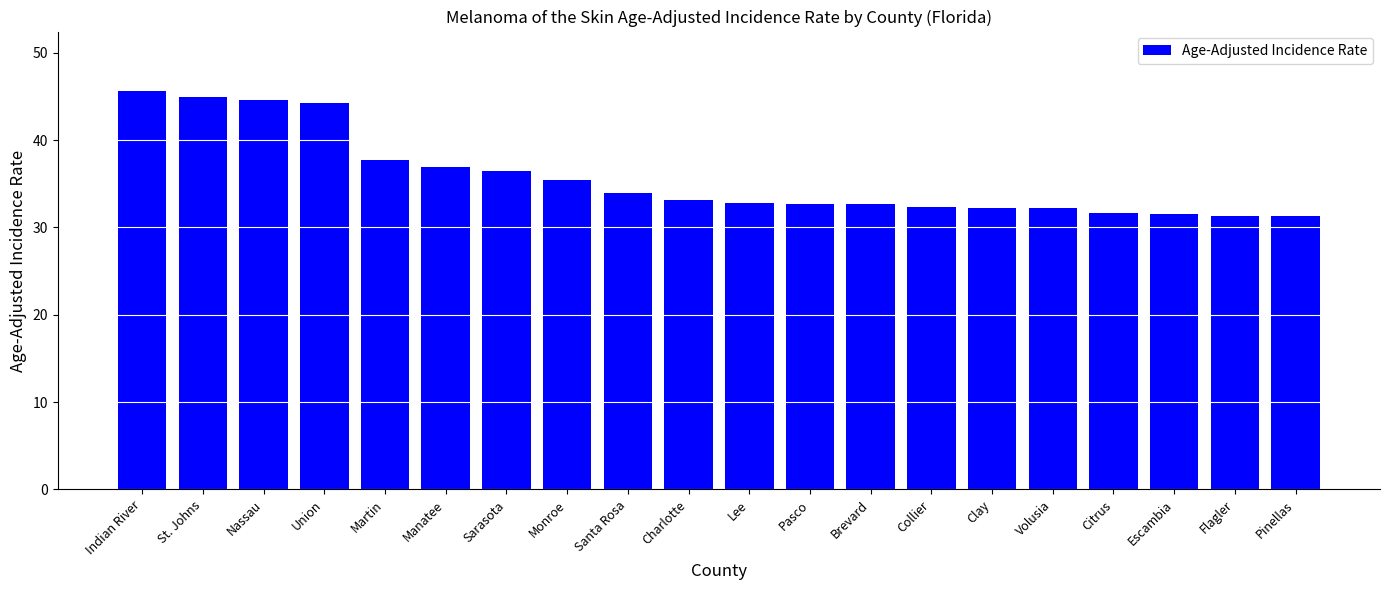

True or false: the data shows 33.1 at Charlotte.

True